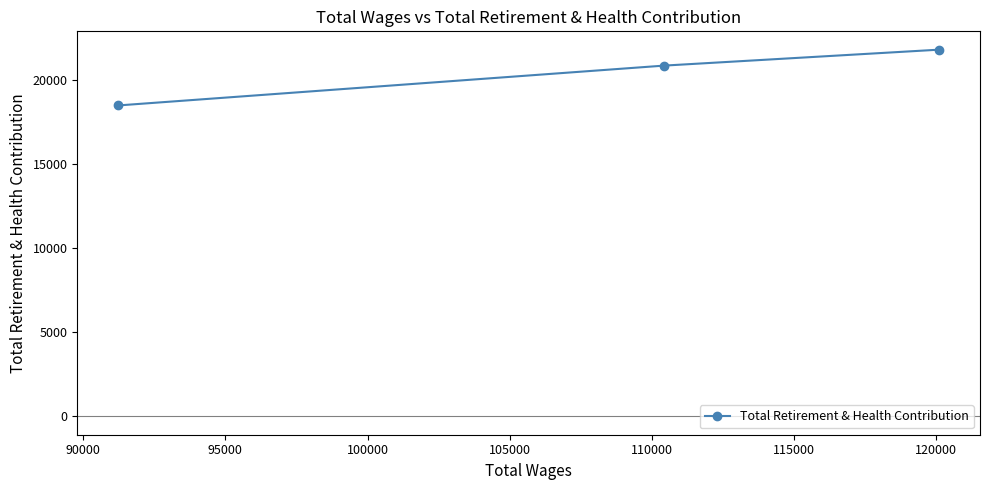

How many values exceed 20828?

1